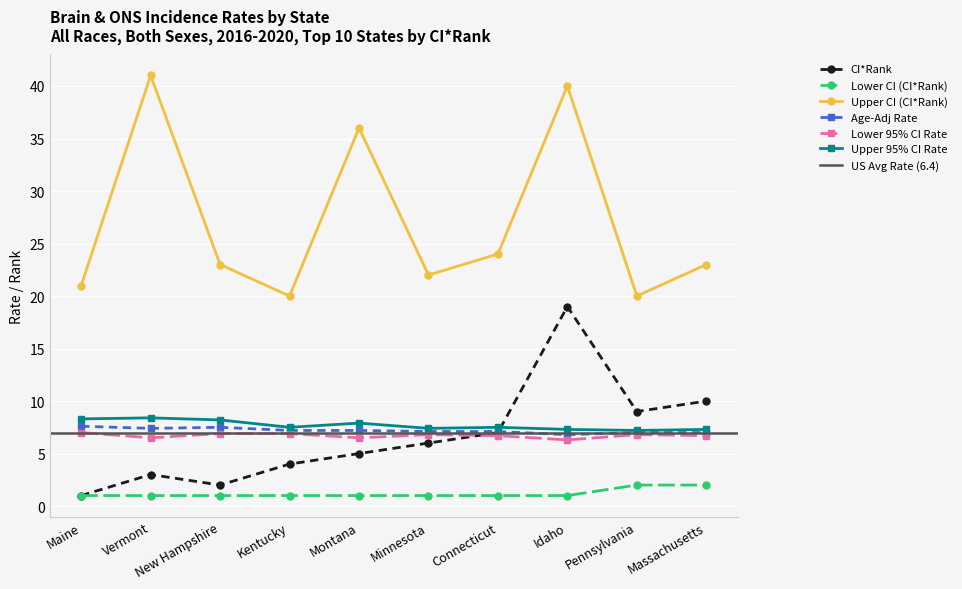

Which series changed the most between New Hampshire and Minnesota?

CI*Rank